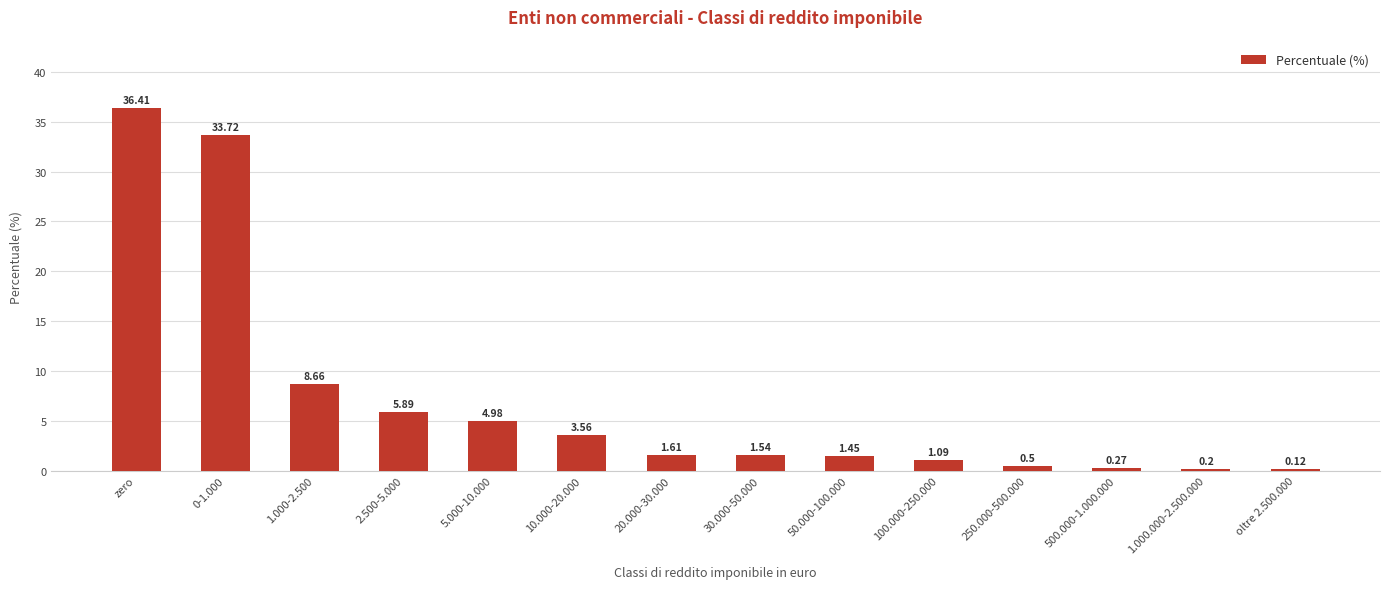

What is the sum of all values?

100.0